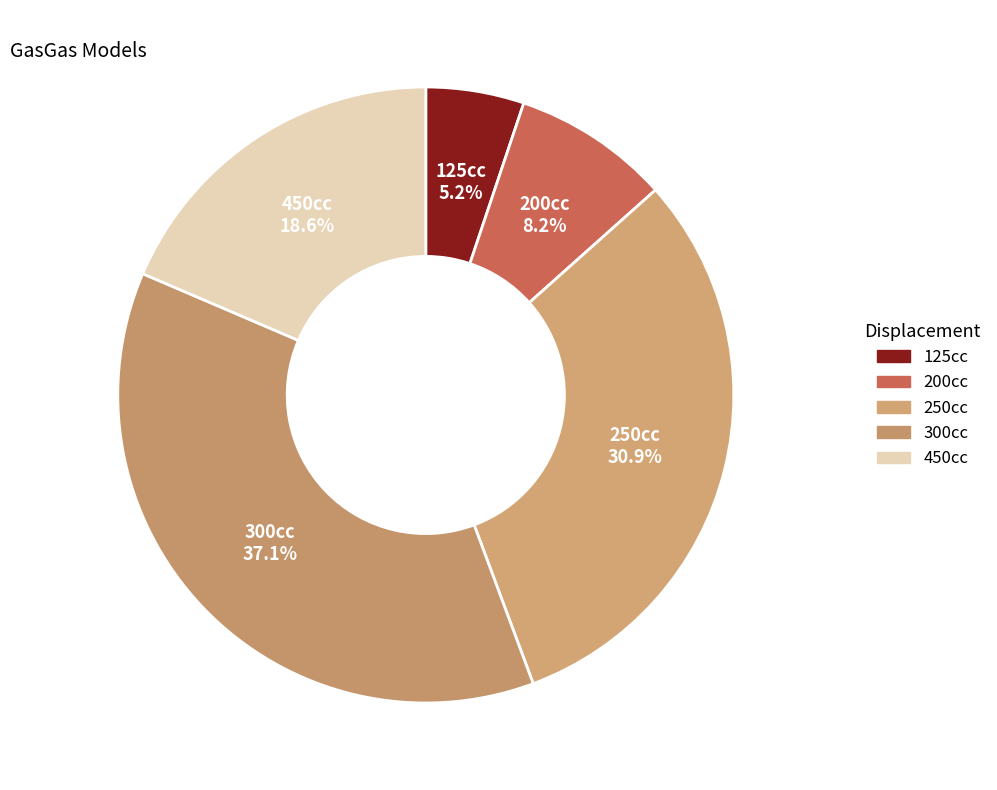

How many segments does this pie chart have?

5